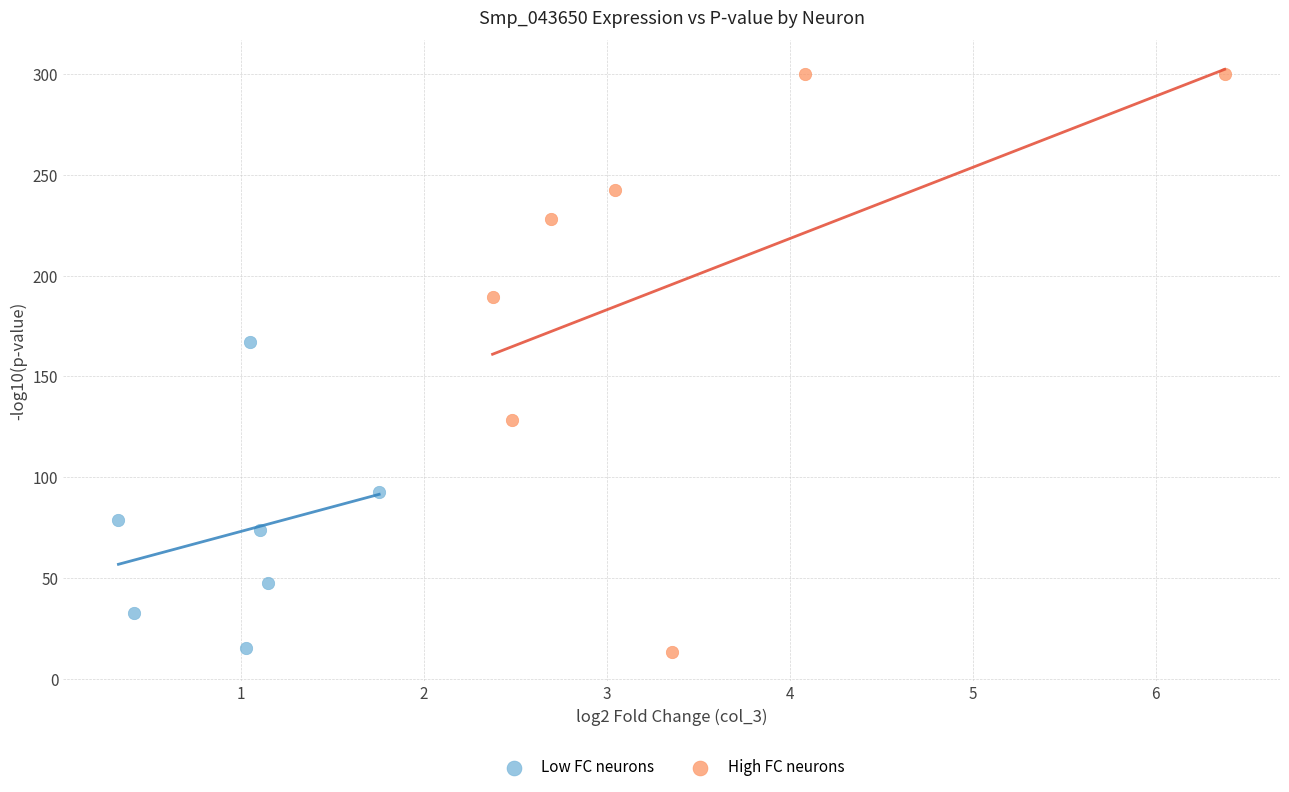

Which series has the largest Y range (max minus min)?

High FC neurons